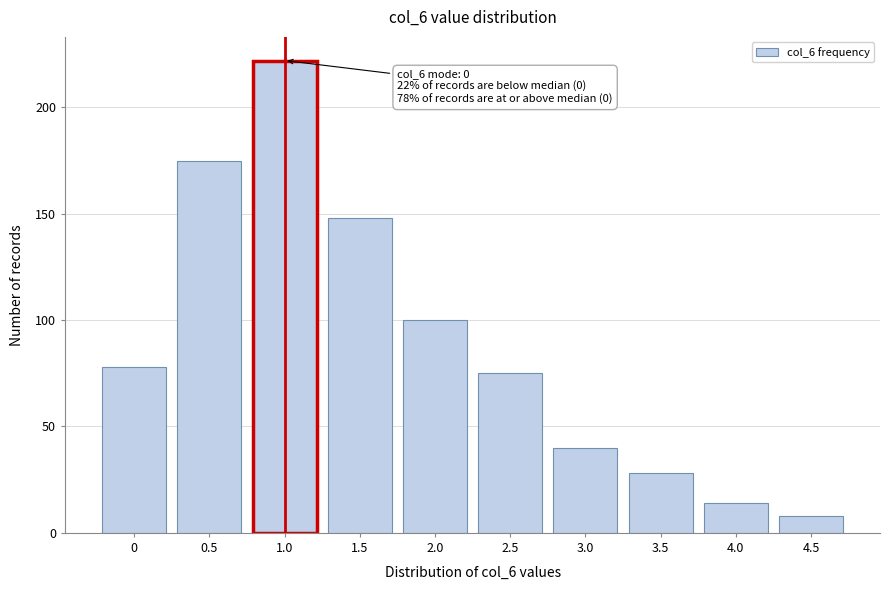

Reading left to right, transcribe all the data shown in this chart.

0=78	0.5=175	1.0=222	1.5=148	2.0=100	2.5=75	3.0=40	3.5=28	4.0=14	4.5=8